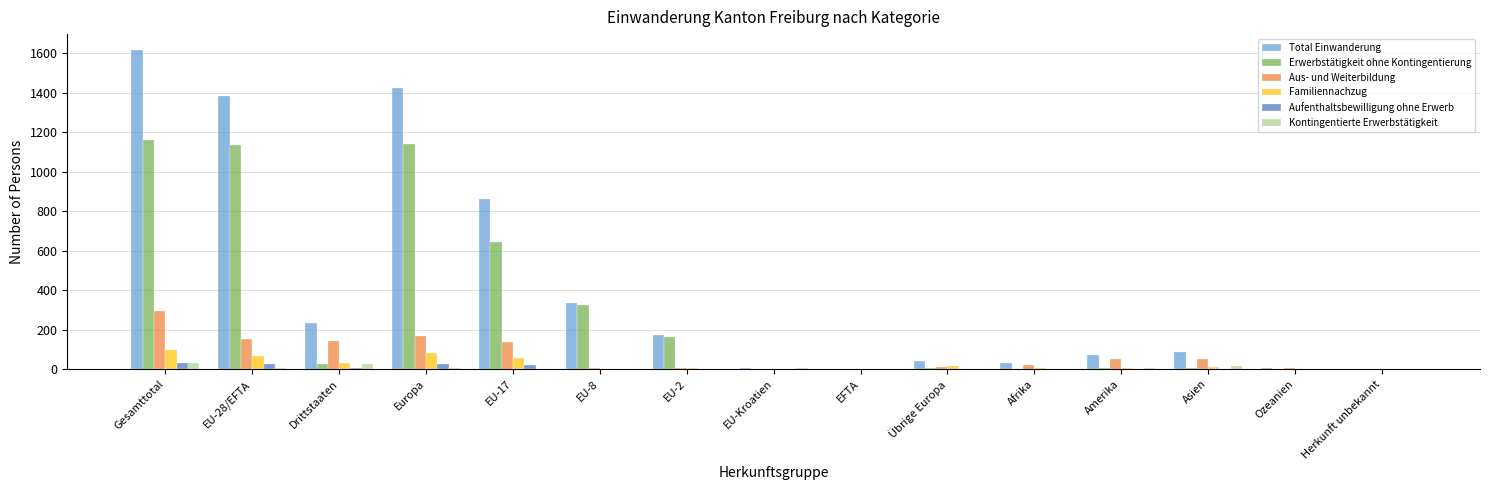

The value of Total Einwanderung at Übrige Europa is 40. True or false?

True